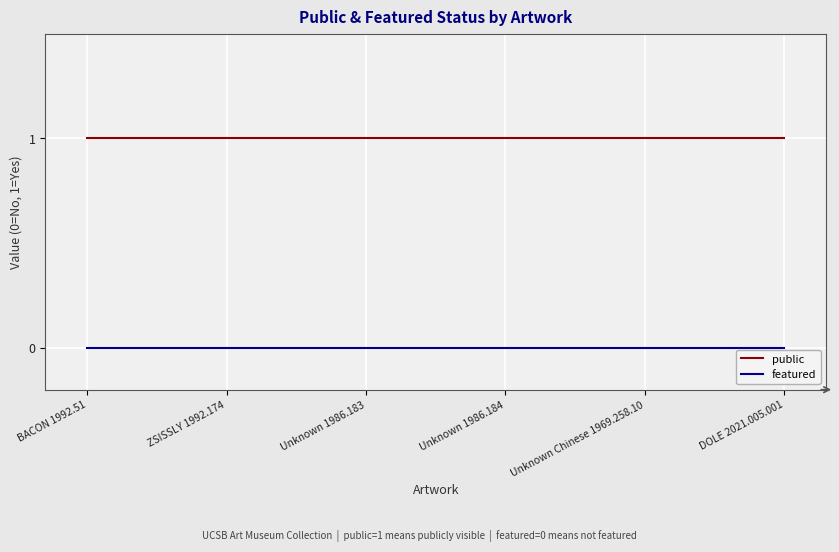

What is the spread (max minus min) of values at Unknown 1986.183?

1